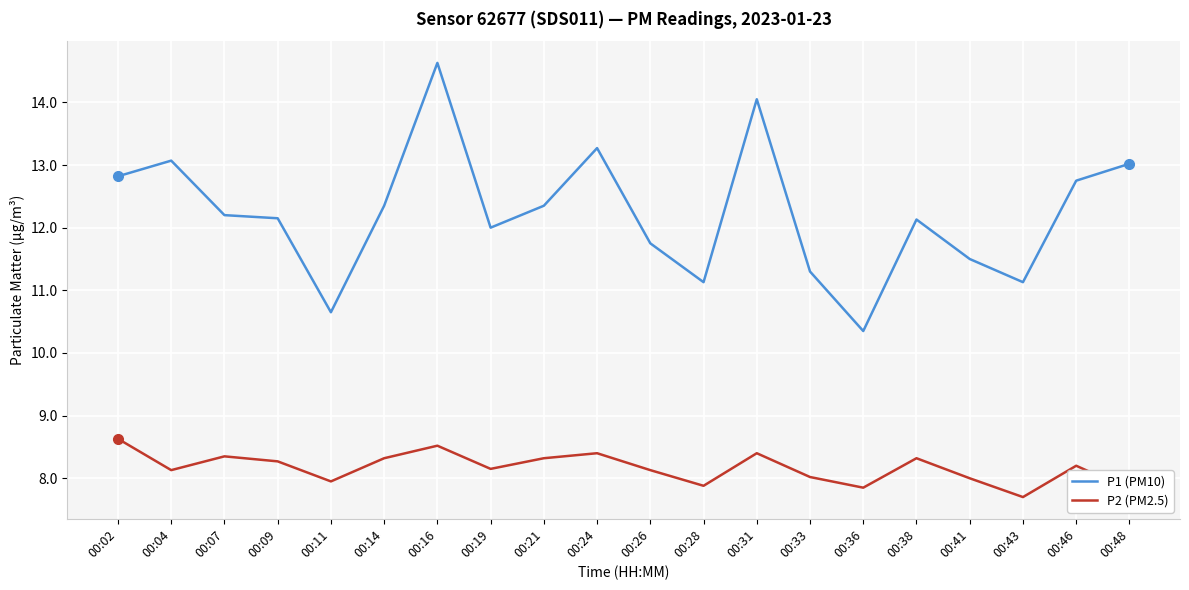

Is it true that P1 (PM10) equals 11.8 at 00:26?

True